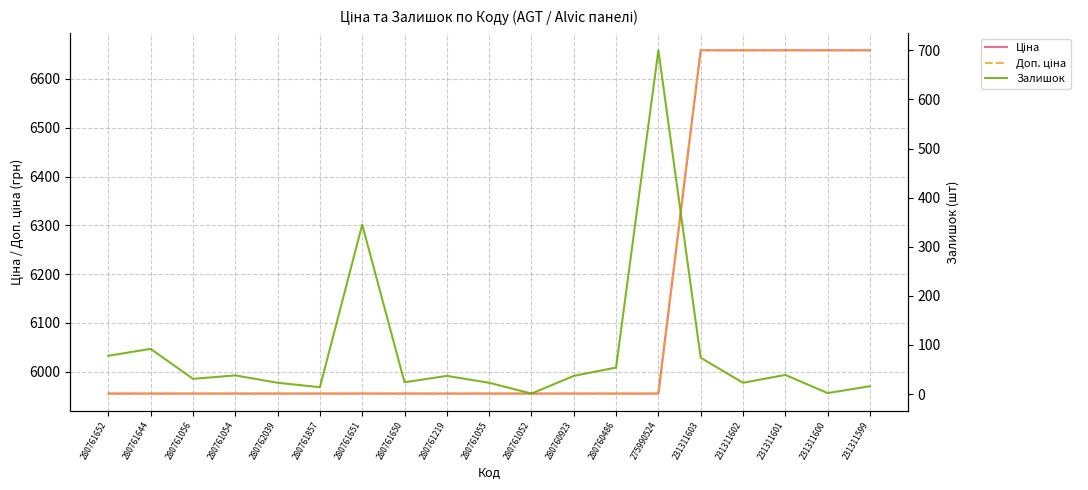

What is the difference between the Ціна values at 231311600 and 280761650?

703.9